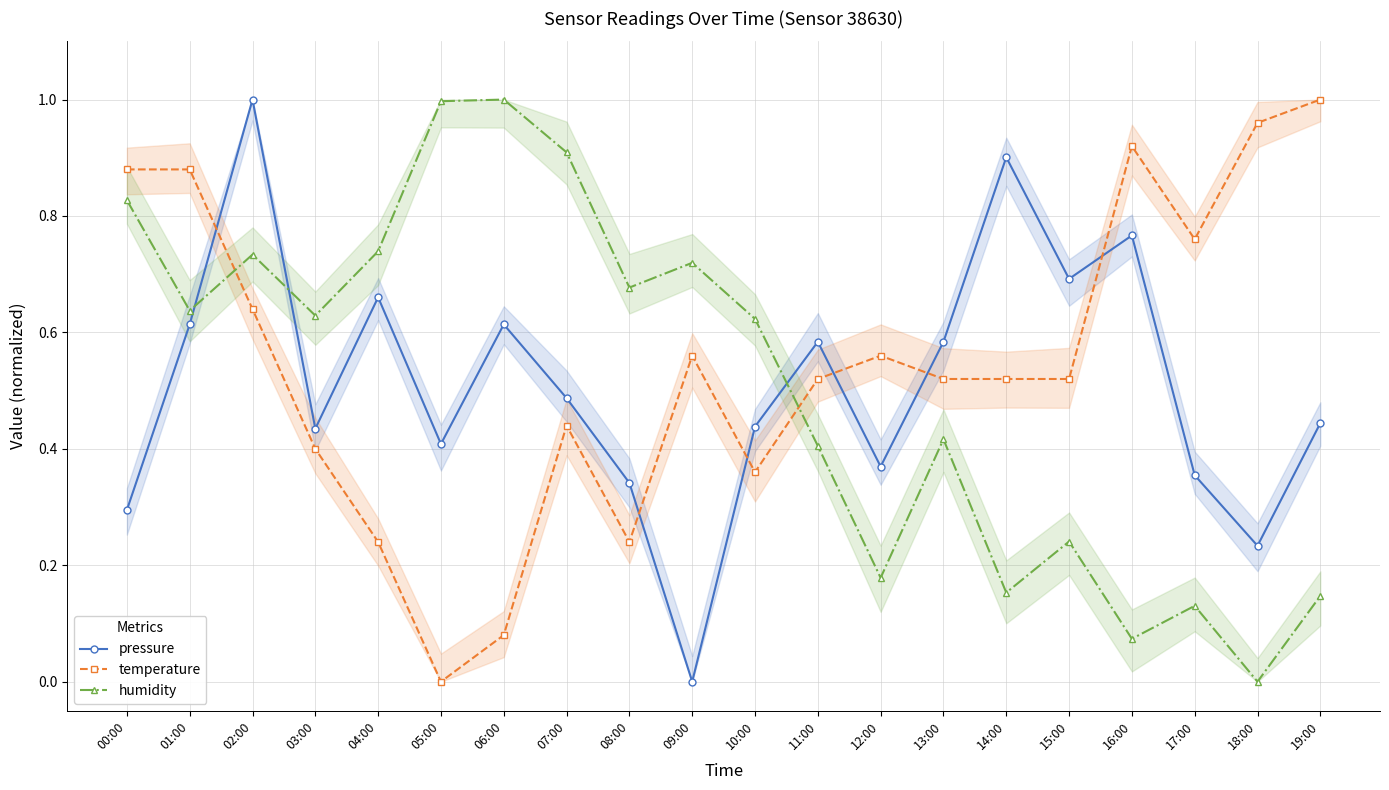

At which category is the sum across all series the highest?

02:00